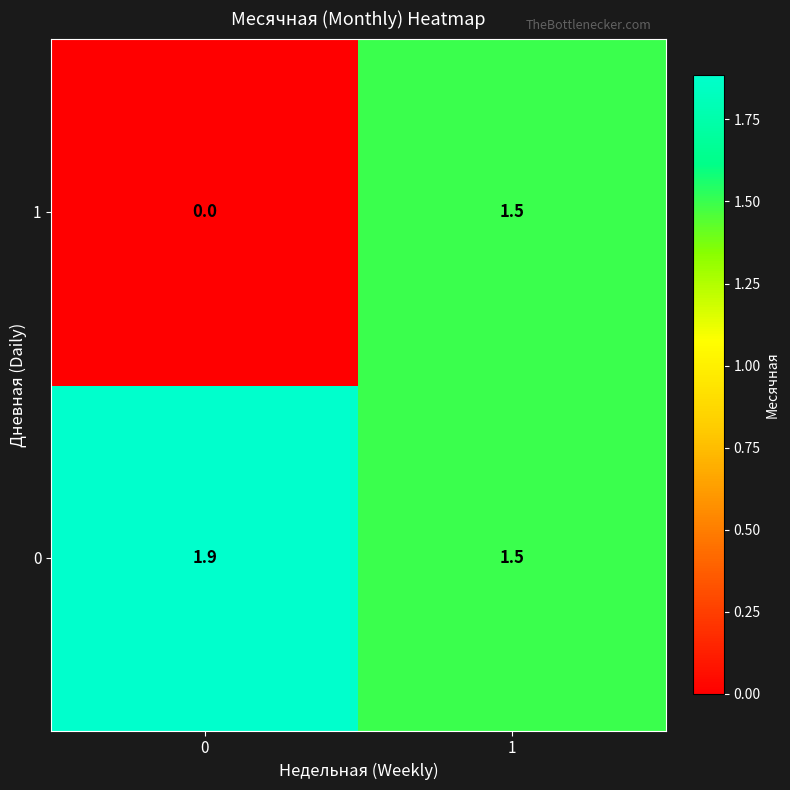

Reading left to right, list all the values displayed in this chart.

1: 0.0	1.5
0: 1.9	1.5